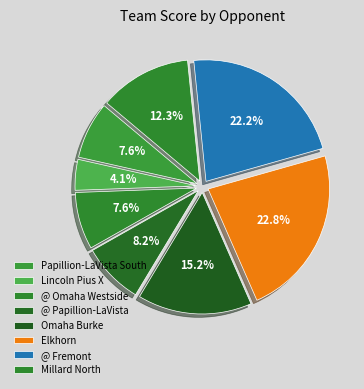

How many segments does this pie chart have?

8